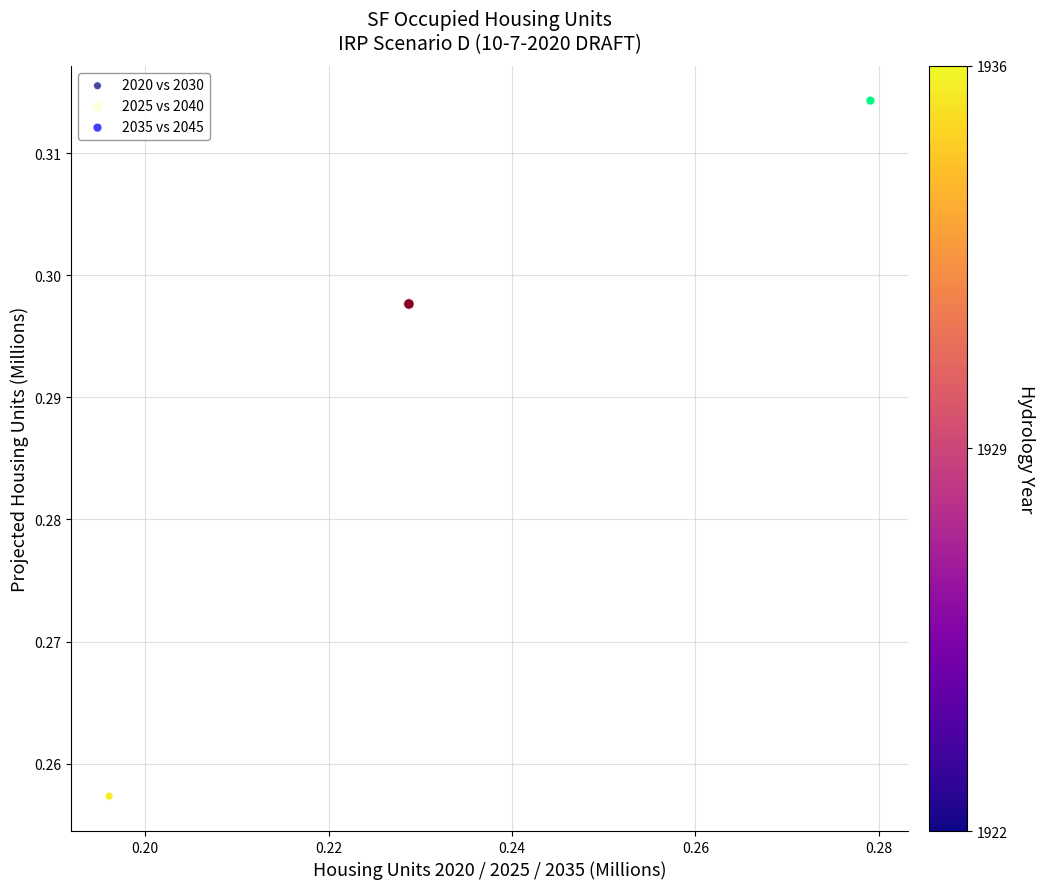

Which series reaches the maximum Y coordinate?

2035 vs 2045